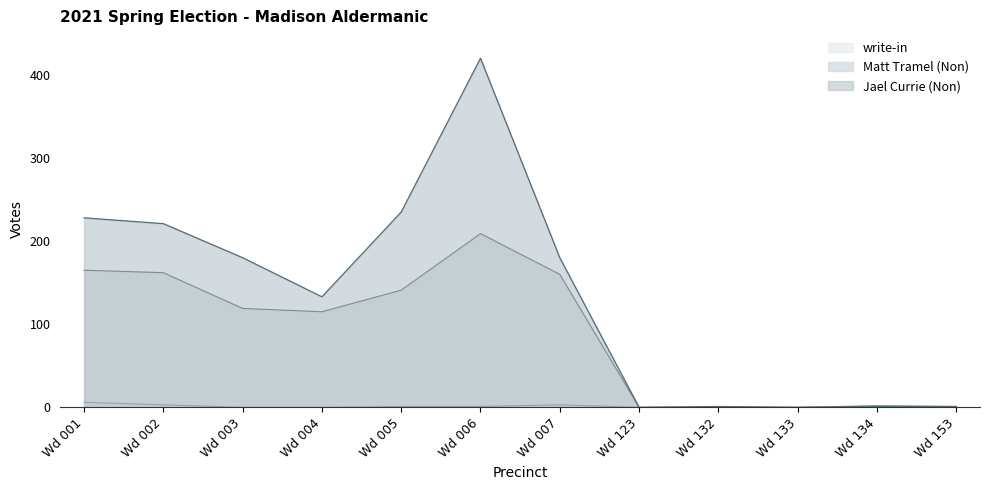

What is the total value across all series at Wd 006?

630